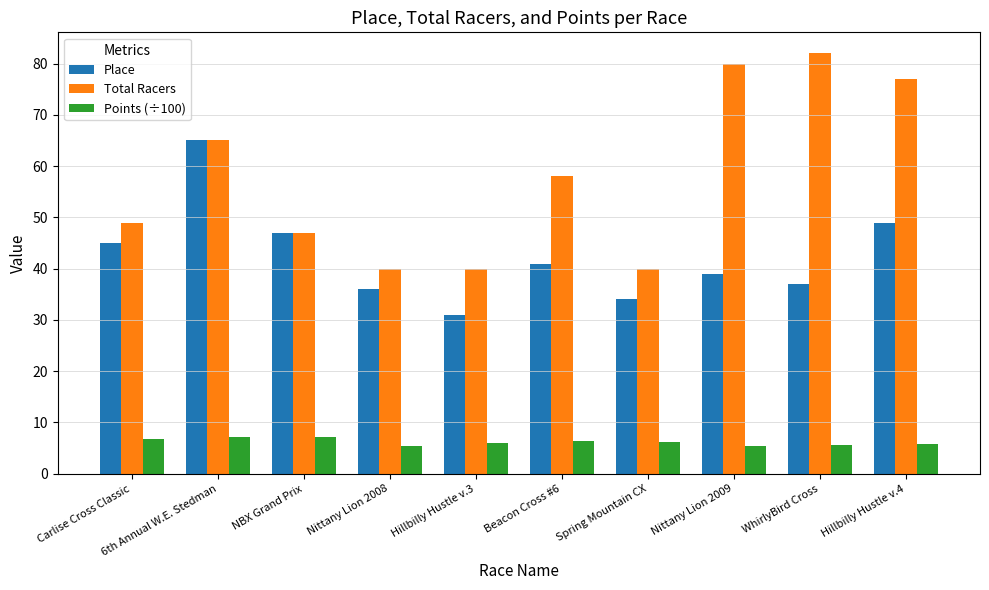

What is the value of the Total Racers bar at the 3rd from the left?

47.0